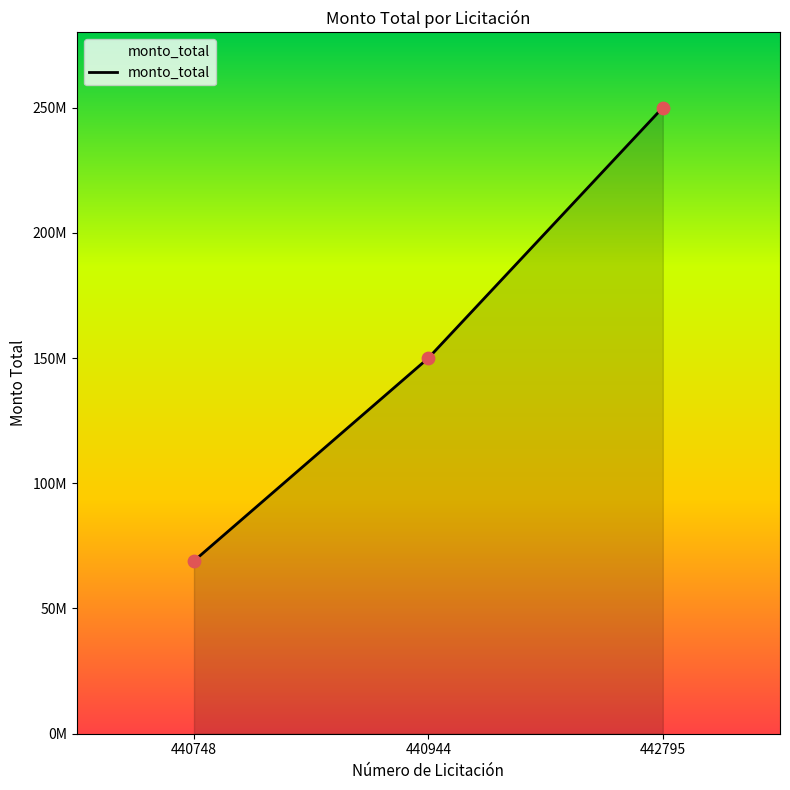

Which has a higher value, 442795 or 440748?

442795